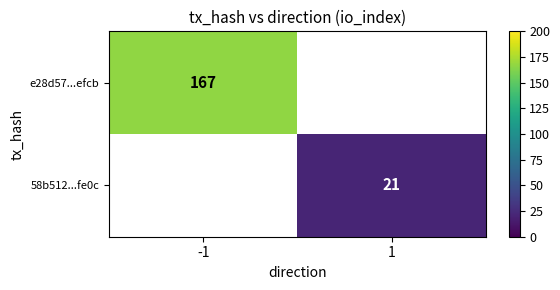

Which category has the highest value across all series?

-1